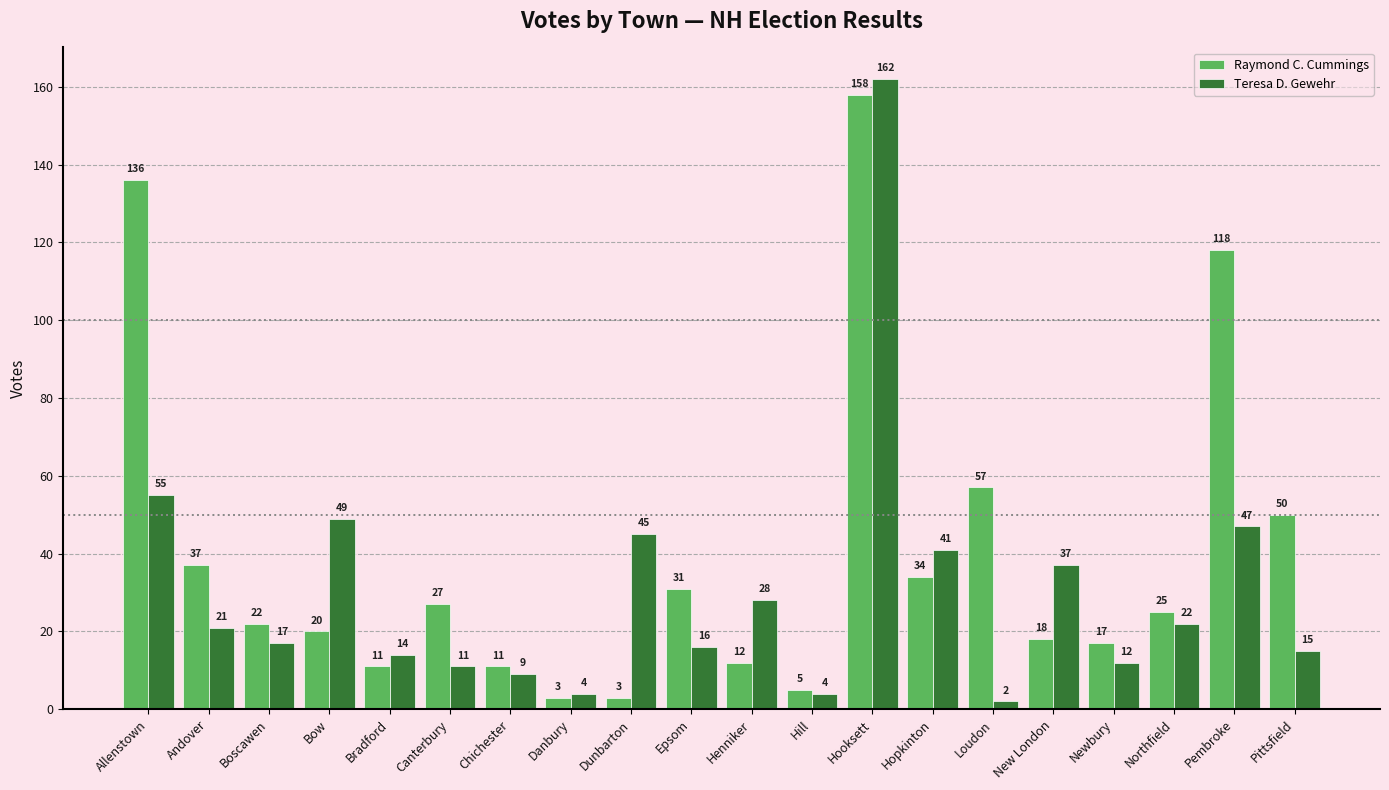

What is the label of the 16th bar from the right?

Bradford